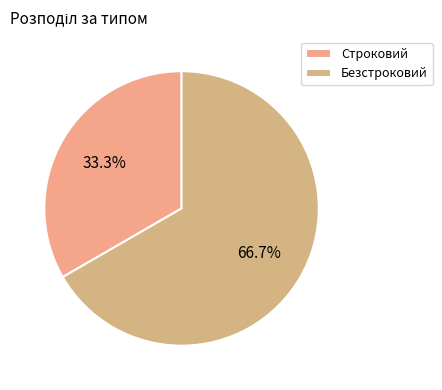

To the nearest percent, what is the difference between the largest and smallest slice percentages?

33%